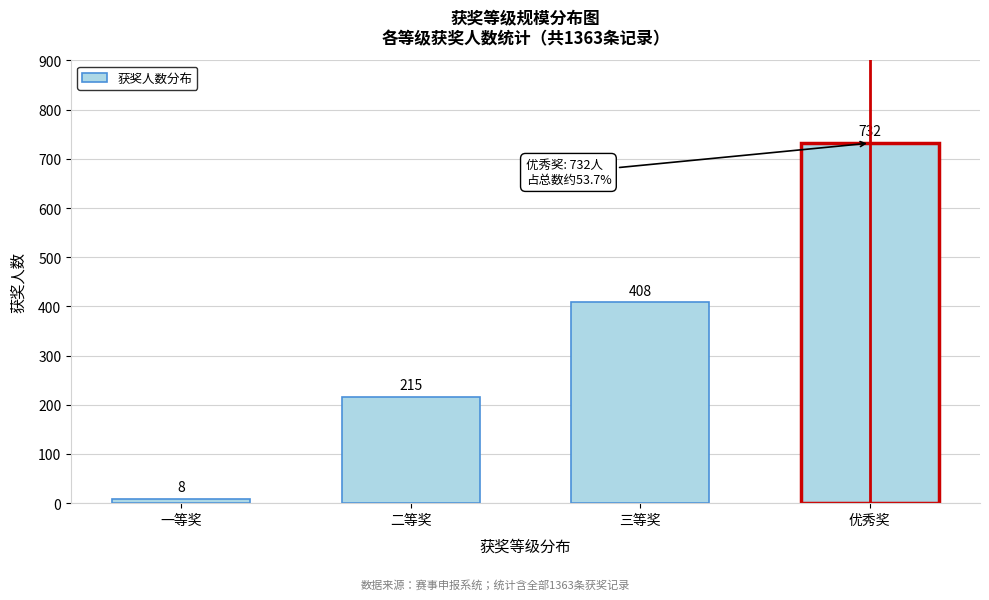

Reading right to left, extract all data points from this chart.

优秀奖=732	三等奖=408	二等奖=215	一等奖=8